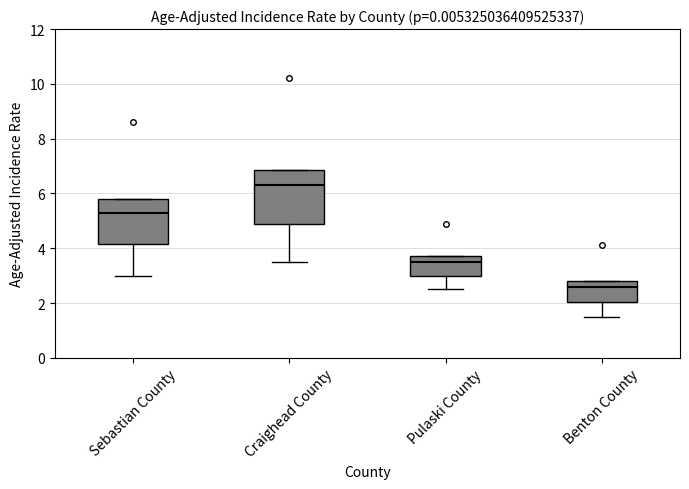

Where is the lower edge of the box for Pulaski County on the y-axis? The values are not printed on the chart, so give them approximately, as read against the axis.

3.0